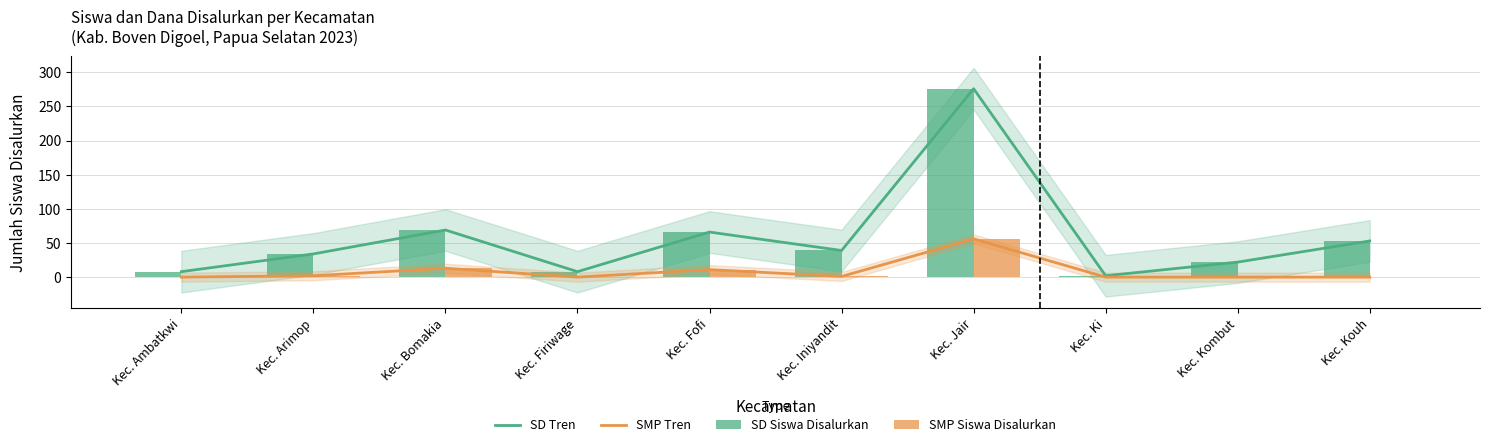

Which series has the largest total across all categories?

SD Tren